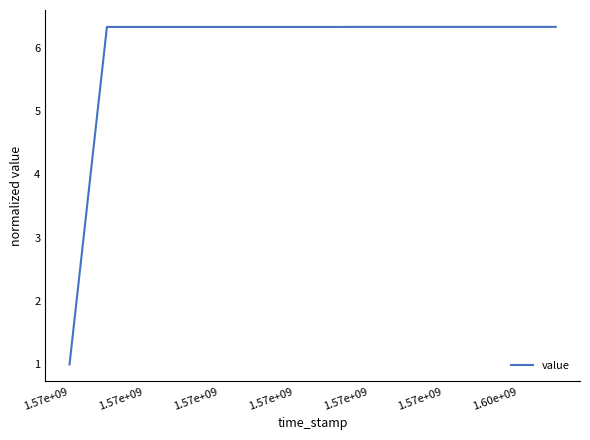

What is the greatest value displayed?

6.3